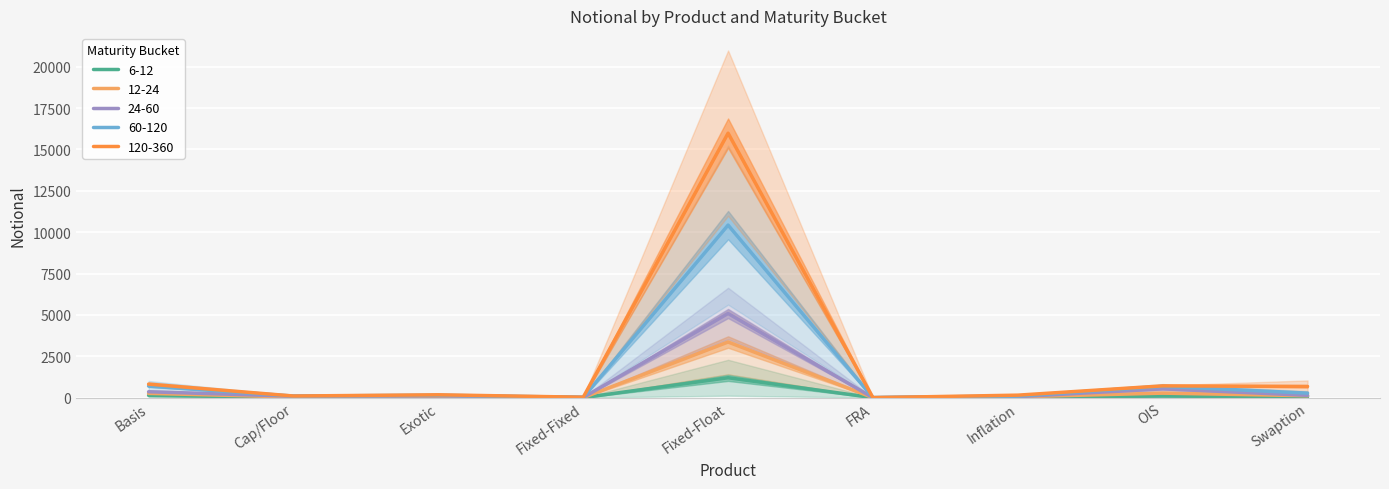

What is the total value across all series at Exotic?

605.5